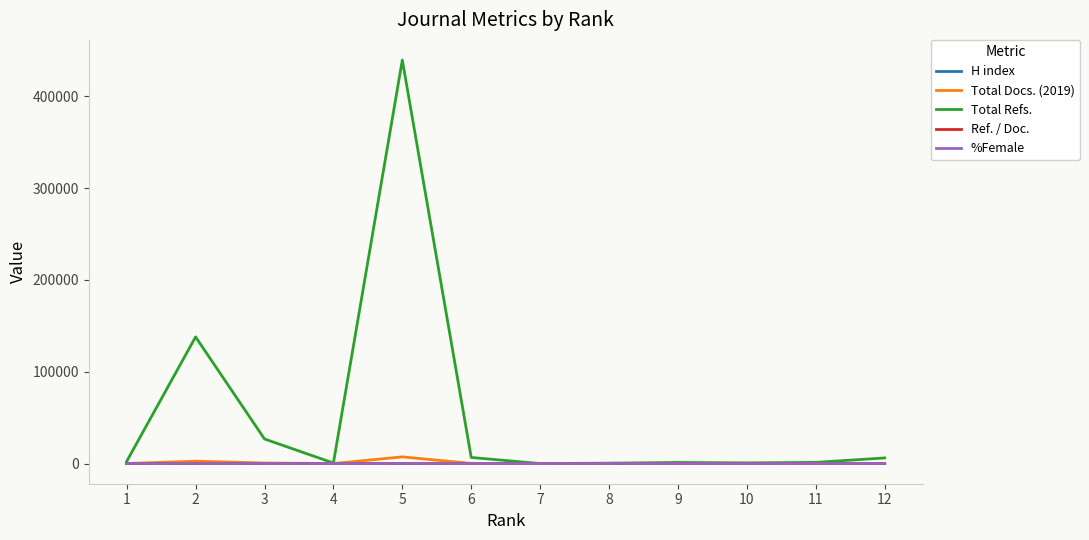

What is the maximum value shown in the chart?

439524.0